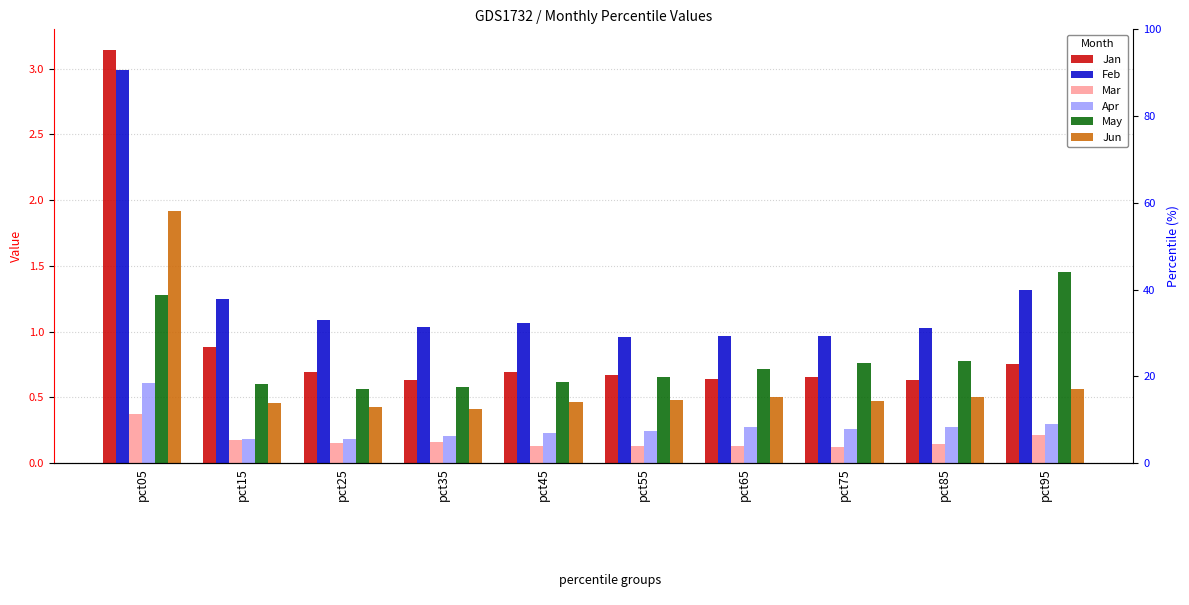

At which category is the sum across all series the highest?

pct05